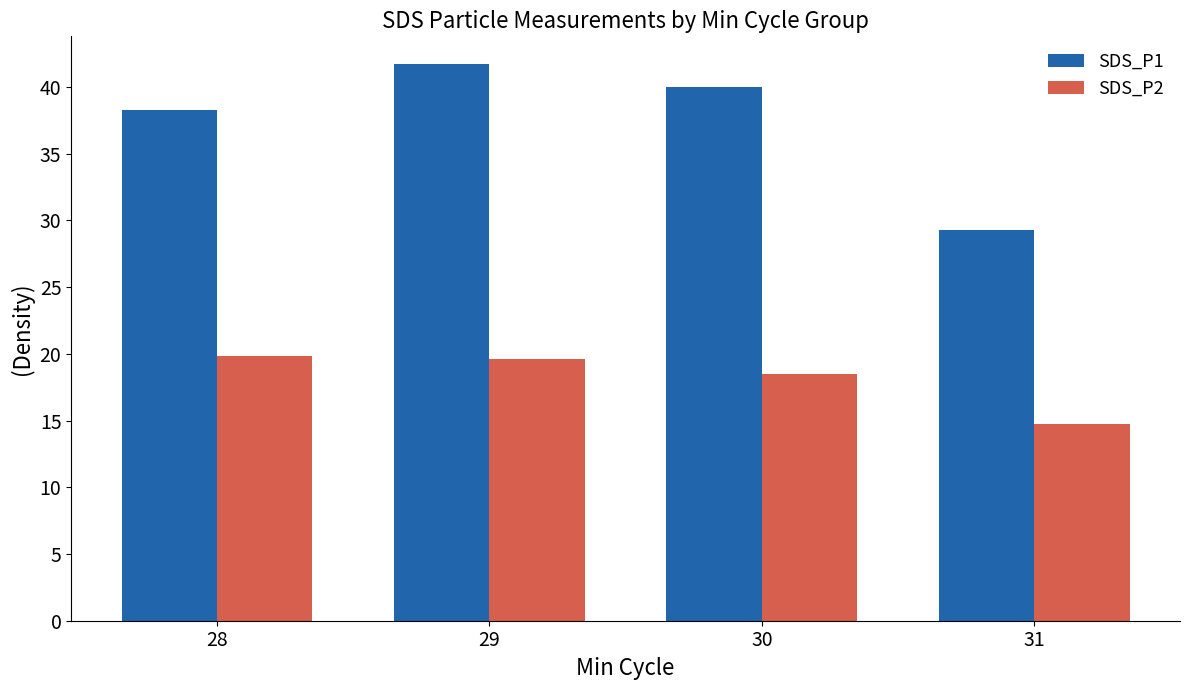

Which series has the widest spread of values?

SDS_P1